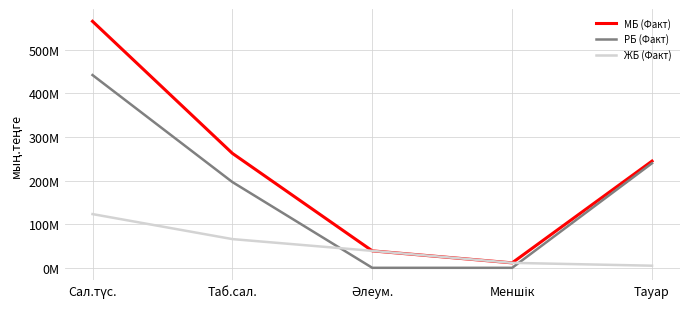

Reading left to right, extract all data points from this chart.

МБ (Факт): Сал.түс.=564887100	Таб.сал.=262313452	Әлеум.=38860941	Меншік=11348307	Тауар=244556527
РБ (Факт): Сал.түс.=441759640	Таб.сал.=196510192	Әлеум.=0	Меншік=0	Тауар=239705822
ЖБ (Факт): Сал.түс.=123127460	Таб.сал.=65803260	Әлеум.=38860941	Меншік=11348307	Тауар=4850705